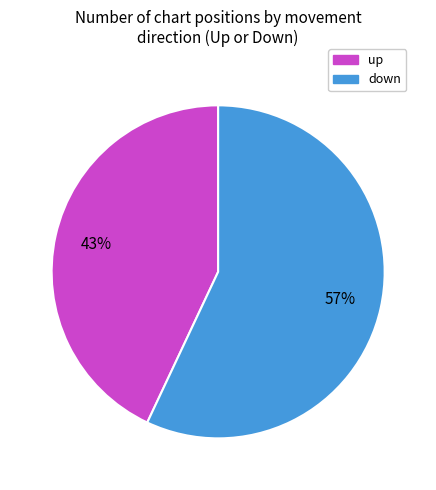

To the nearest percent, what is the difference between the largest and smallest slice percentages?

14%